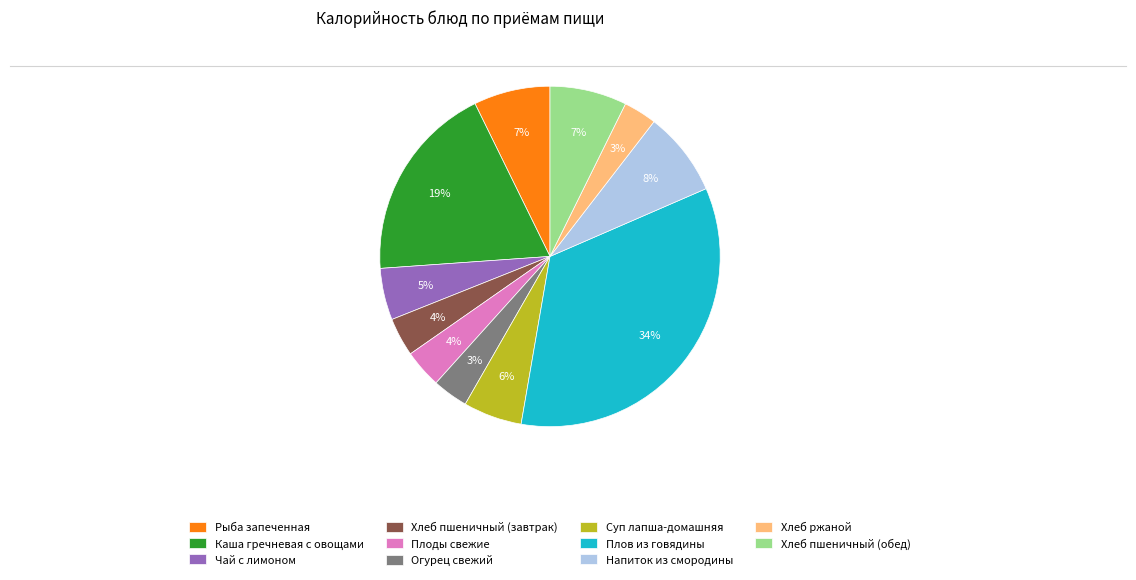

To the nearest percent, what percentage of the pie is Огурец свежий?

3%